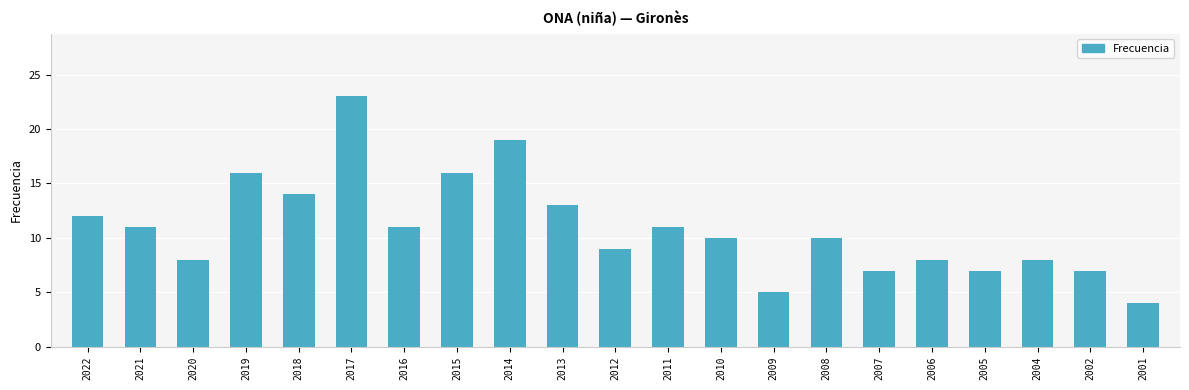

What is the value of the 18th bar from the left?

7